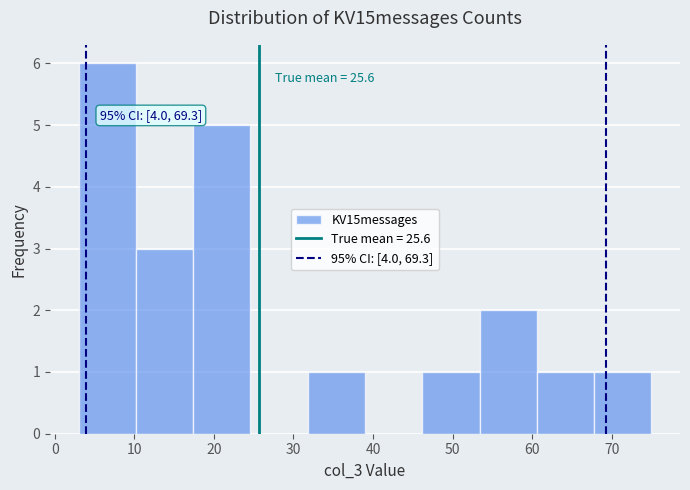

Over which range of the x-axis is the bar tallest?

3.0 to 10.2